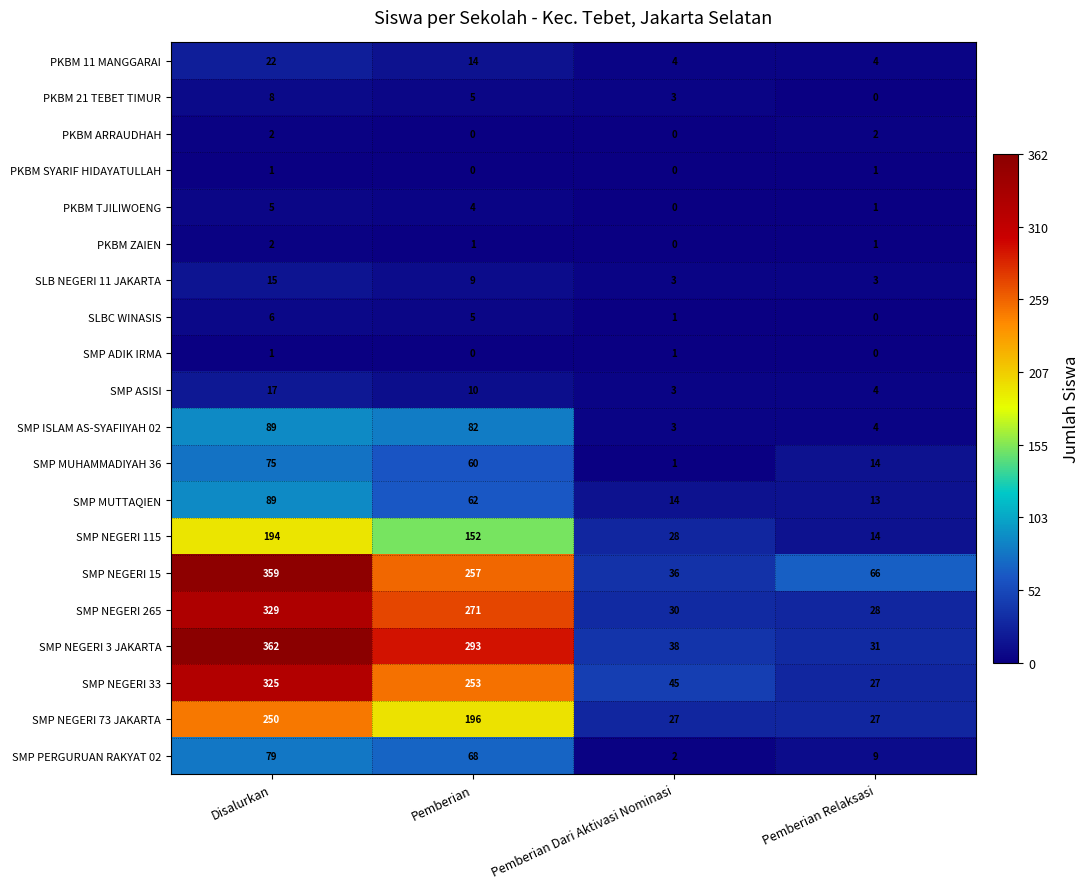

What is the difference between the second highest and minimum values in the SMP NEGERI 115 series?

138